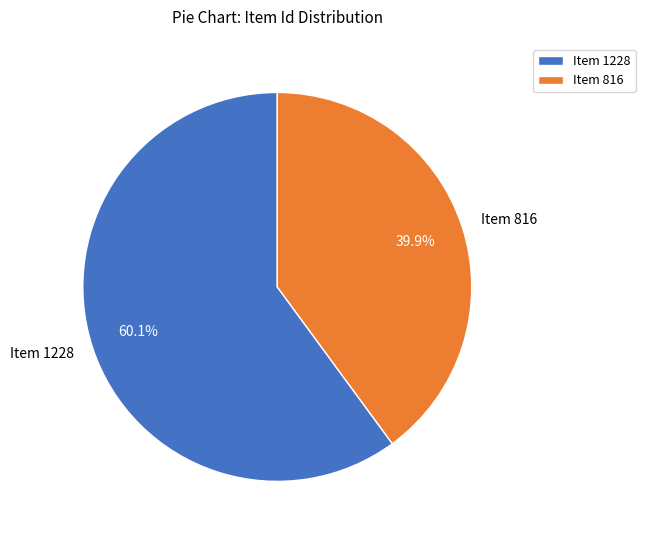

Is it true that Item 1228 is 68% of the pie?

False